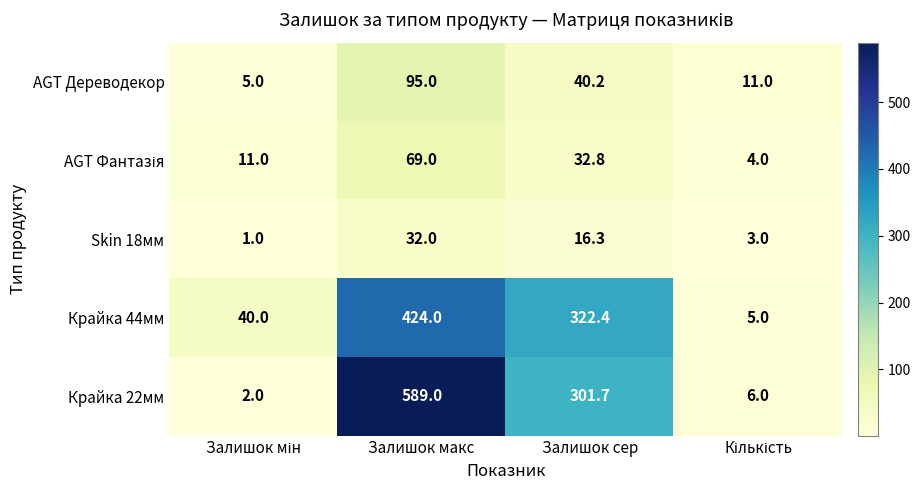

Is it true that AGT Дереводекор equals 40.2 at Залишок сер?

True